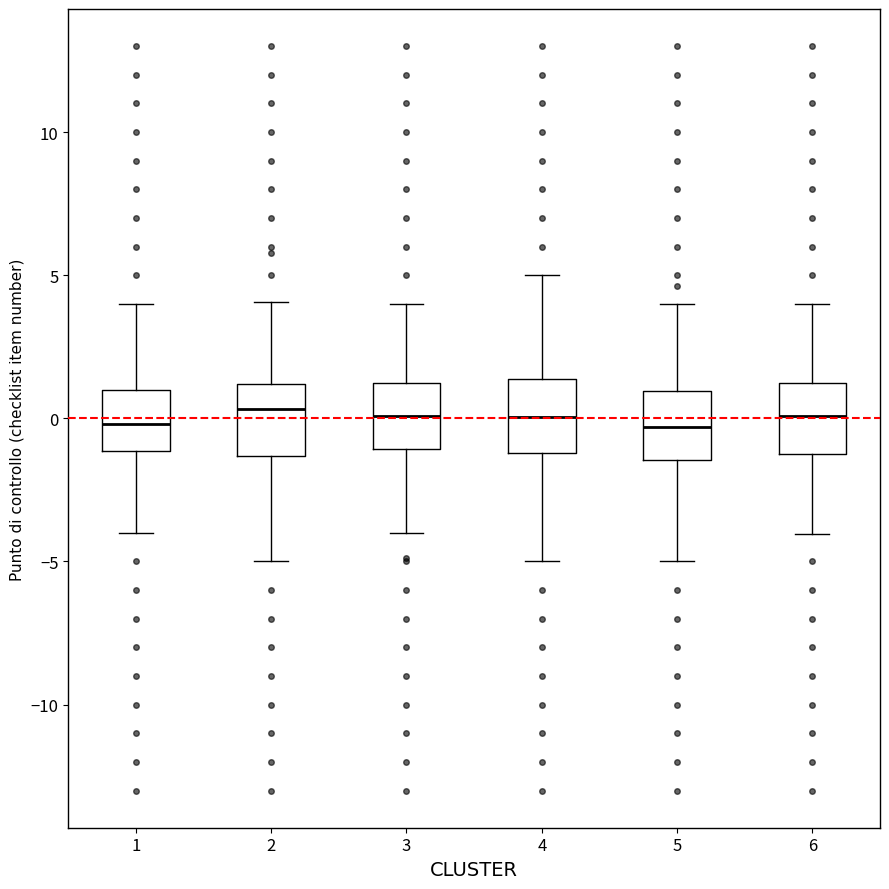

Reading left to right, read every box against the y-axis: the position of its median line, the range the box covers, and the ends of its whiskers. The values are not printed on the chart, so give them approximately, as read against the axis.

1: median 0.0, box -1.0 to 1.0, whiskers -4.0 to 4.0
2: median 0.5, box -1.5 to 1.0, whiskers -5.0 to 4.0
3: median 0.0, box -1.0 to 1.0, whiskers -4.0 to 4.0
4: median 0.0, box -1.0 to 1.5, whiskers -5.0 to 5.0
5: median -0.5, box -1.5 to 1.0, whiskers -5.0 to 4.0
6: median 0.0, box -1.0 to 1.0, whiskers -4.0 to 4.0